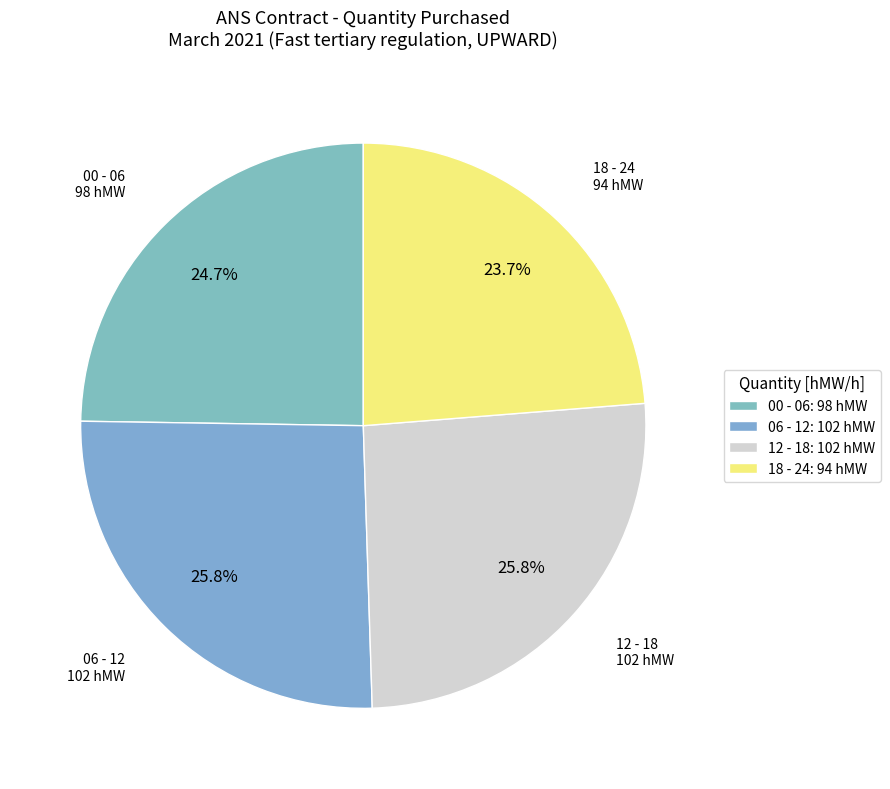

How many slices are in this pie chart?

4